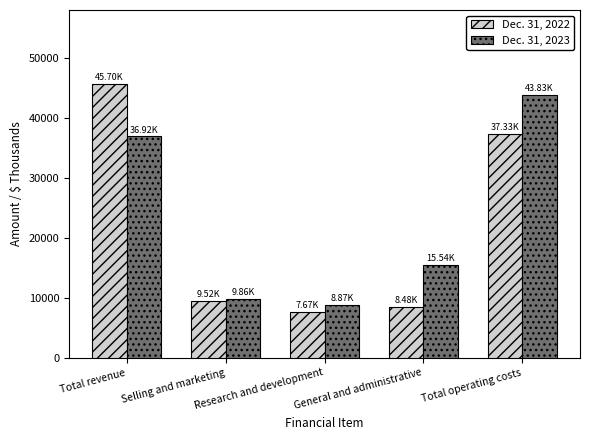

Rank the series at Selling and marketing from lowest to highest value.

Dec. 31, 2022, Dec. 31, 2023